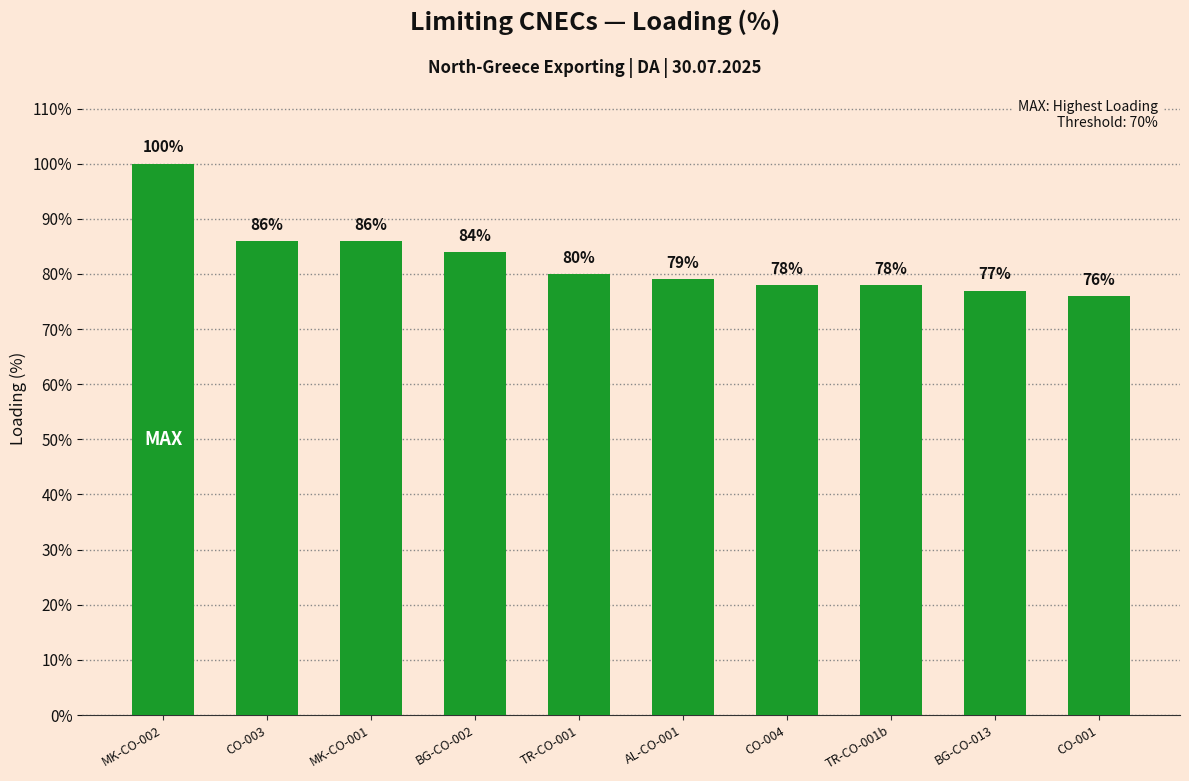

Is it true that the value at MK-CO-001 is 132?

False